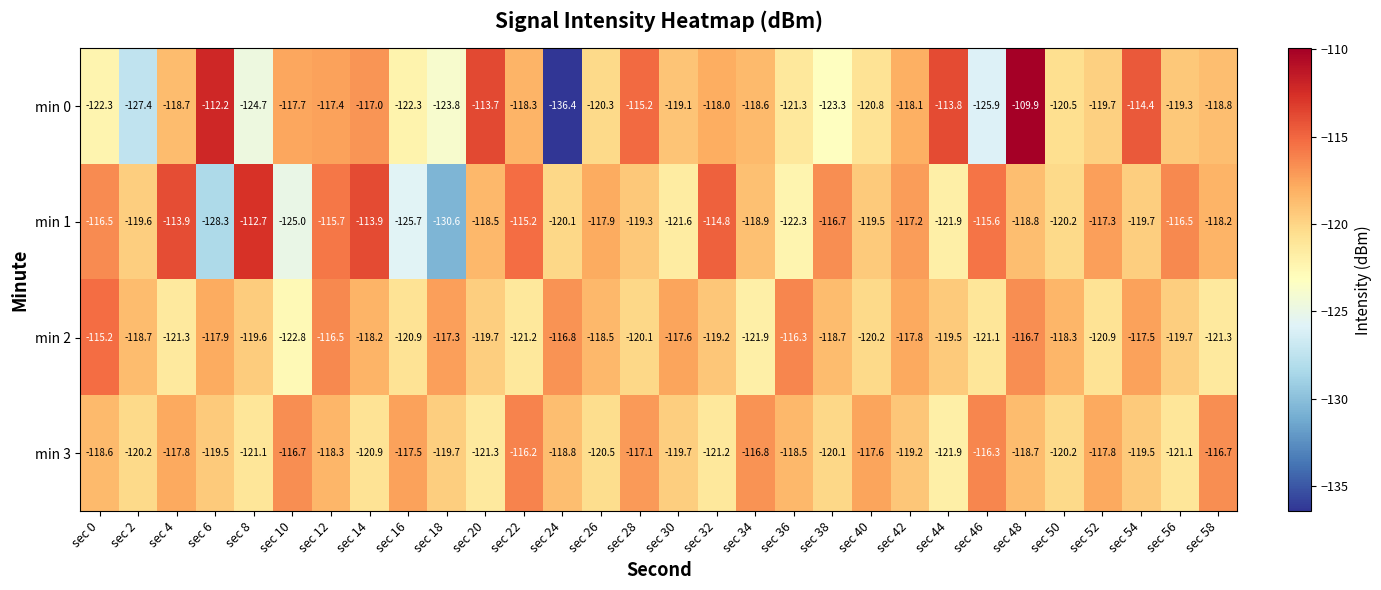

What is the sum of the min 0 values at sec 34 and sec 42?

-236.7